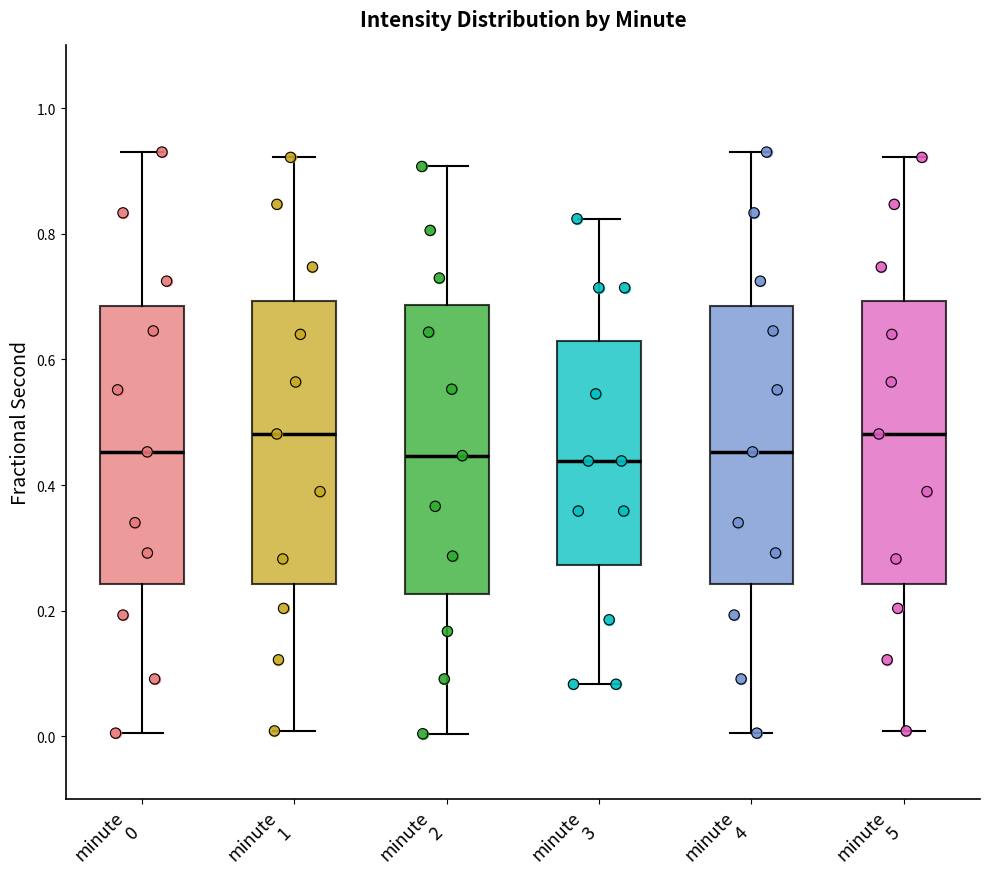

Where does the upper whisker of the box for minute 4 end on the y-axis? The values are not printed on the chart, so give them approximately, as read against the axis.

0.94